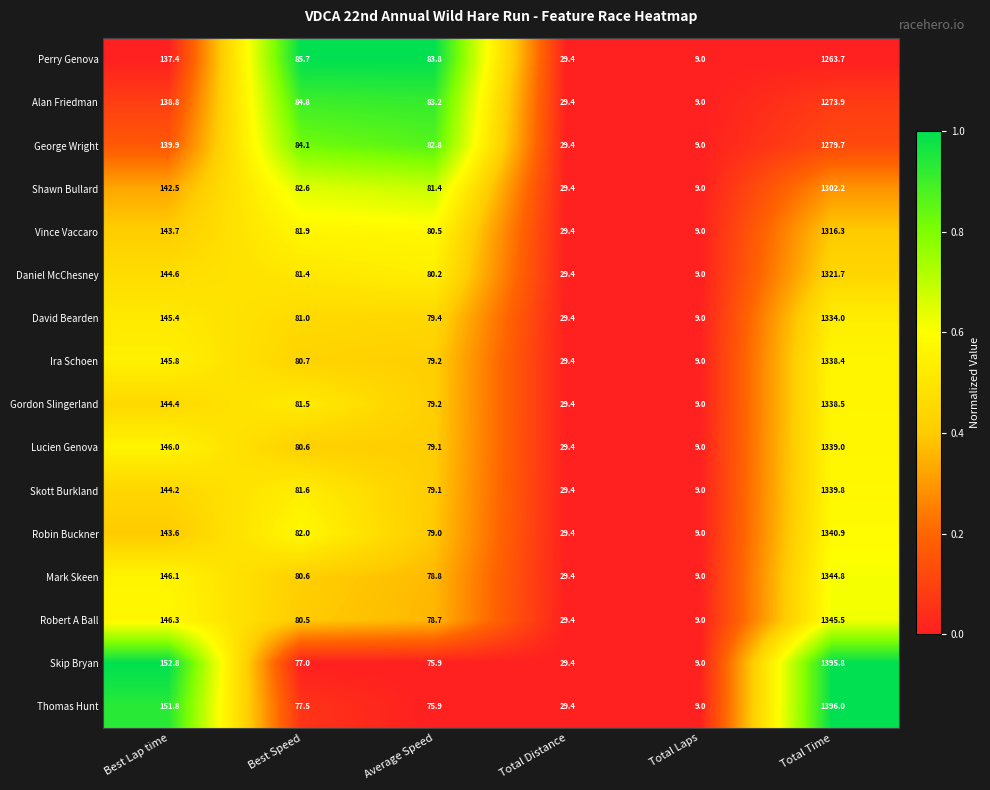

Which series has the largest total across all categories?

Skip Bryan